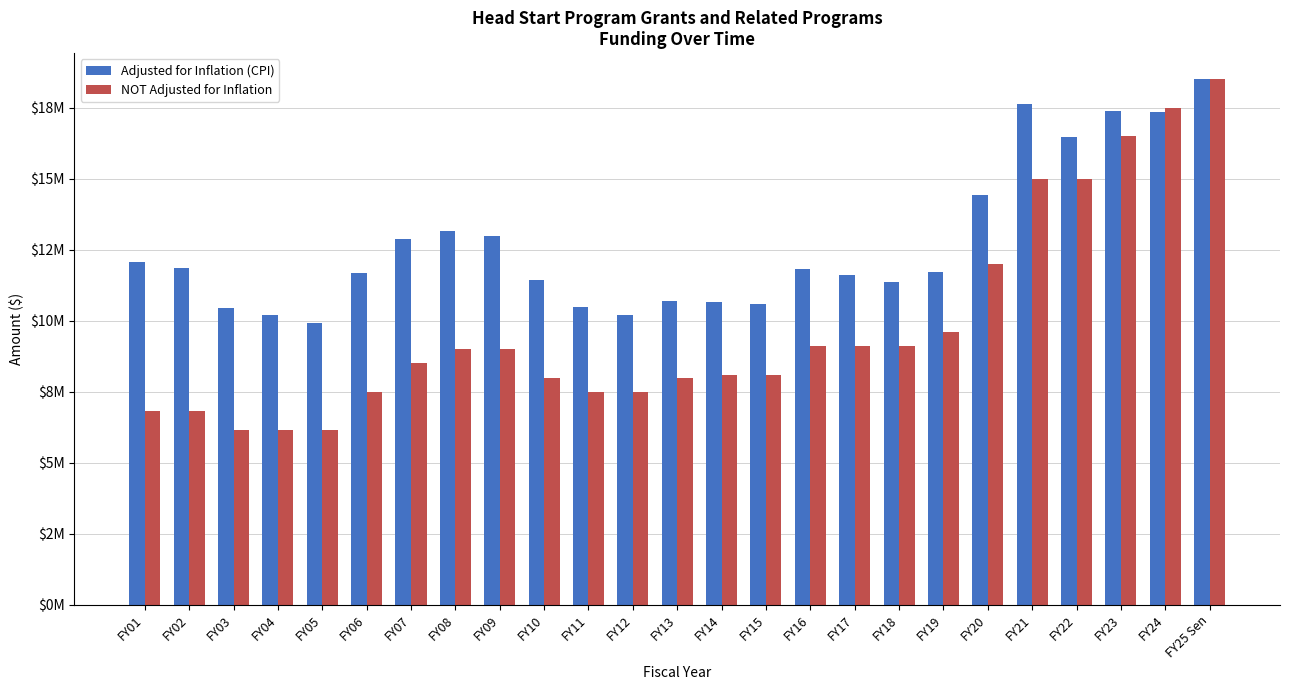

What is the sum of all Adjusted for Inflation (CPI) values?

317496410